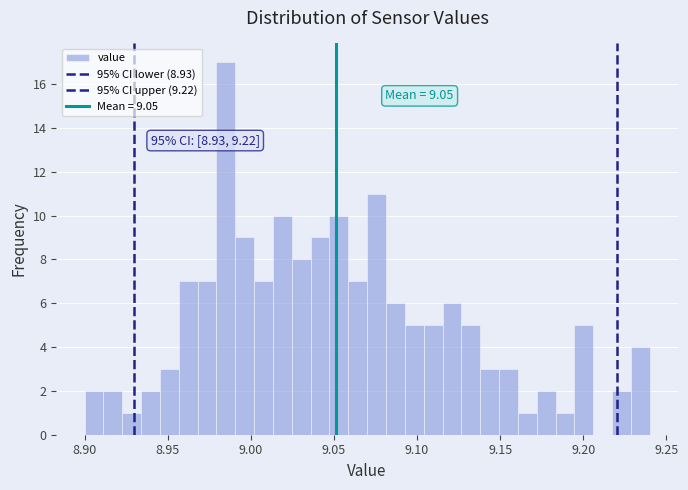

Read against the x-axis, roughly where is the centre of the tallest bar?

8.985